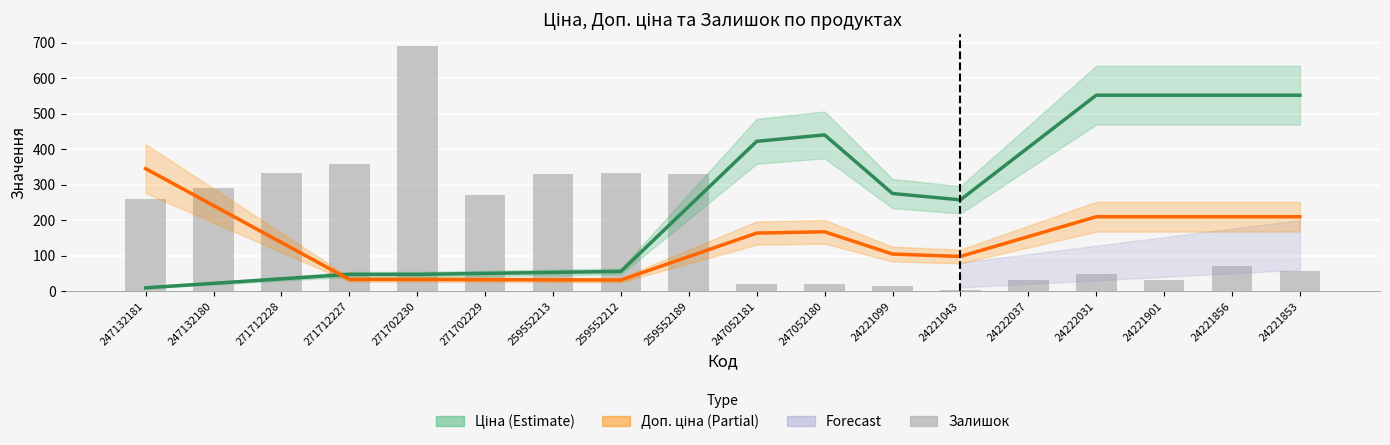

At which label does Залишок first exceed 260?

247132180